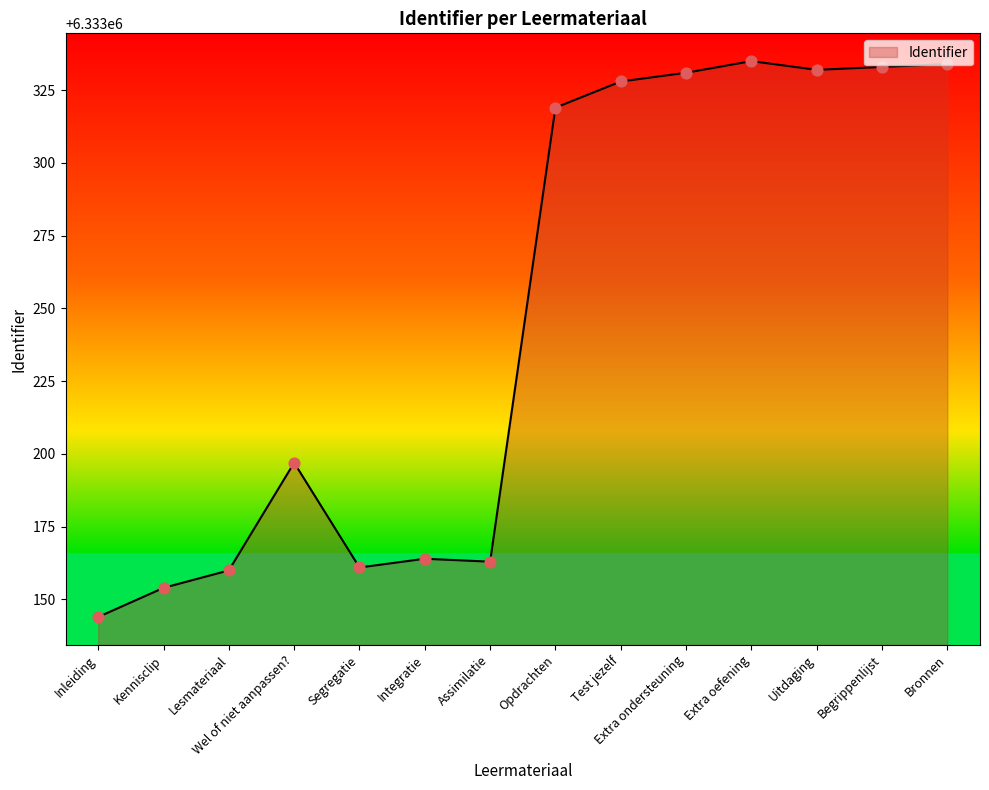

What is the change in value from Lesmateriaal to Extra ondersteuning?

+171